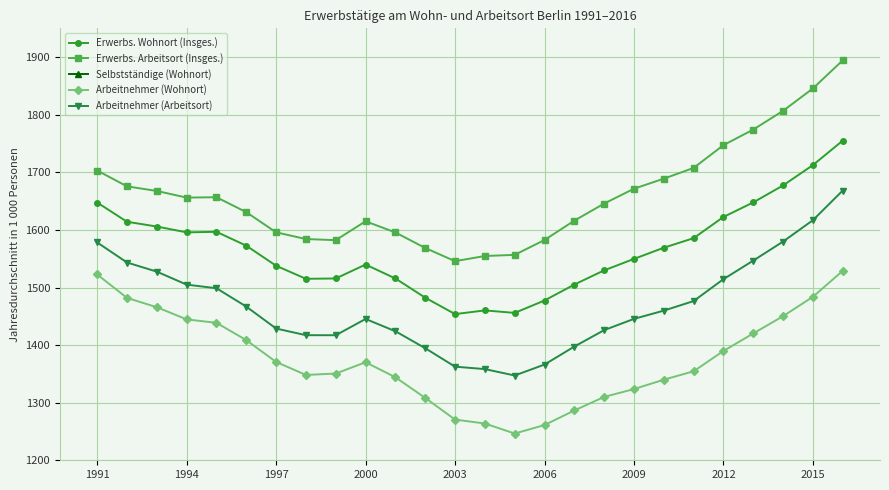

True or false: Selbstständige (Wohnort) and Erwerbs. Arbeitsort (Insges.) intersect in this chart.

False